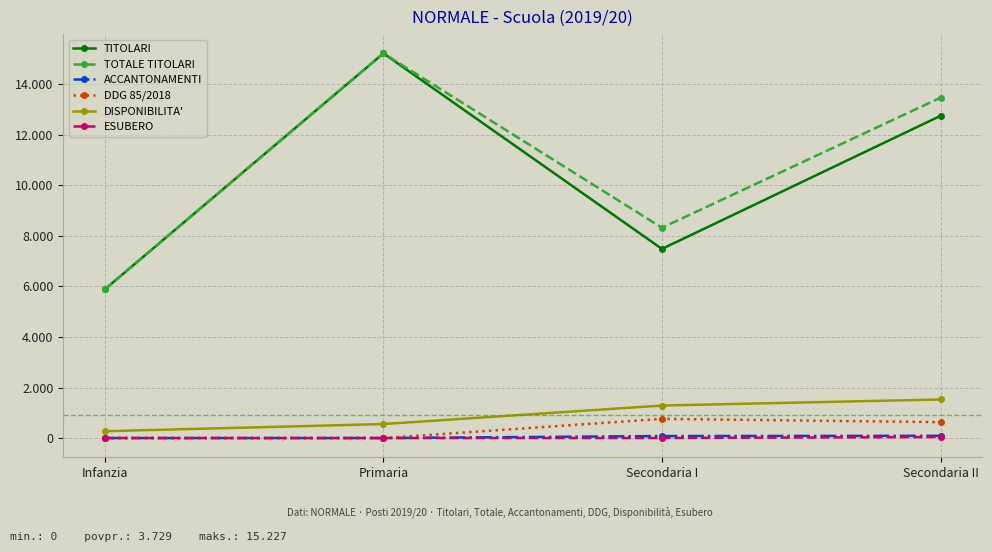

At which label is DDG 85/2018 closest to 379?

Secondaria II